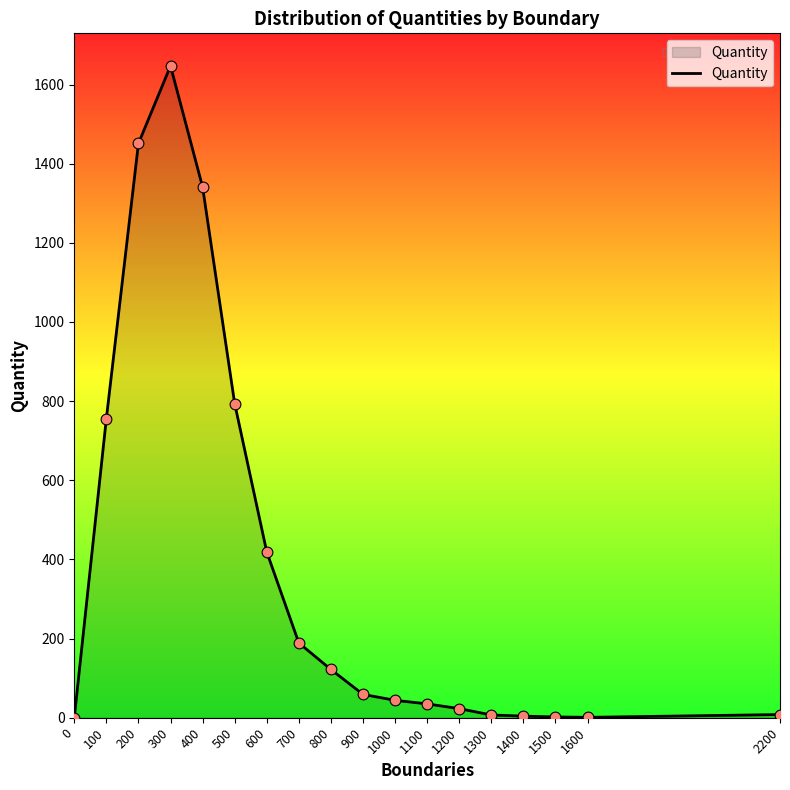

Approximately how many times larger is the value at 200 compared to 1600?

1451.0